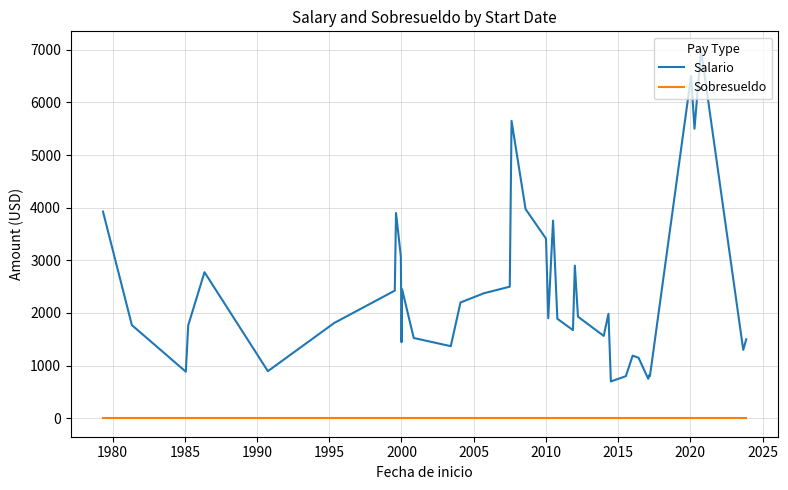

How many lines are shown in the chart?

2